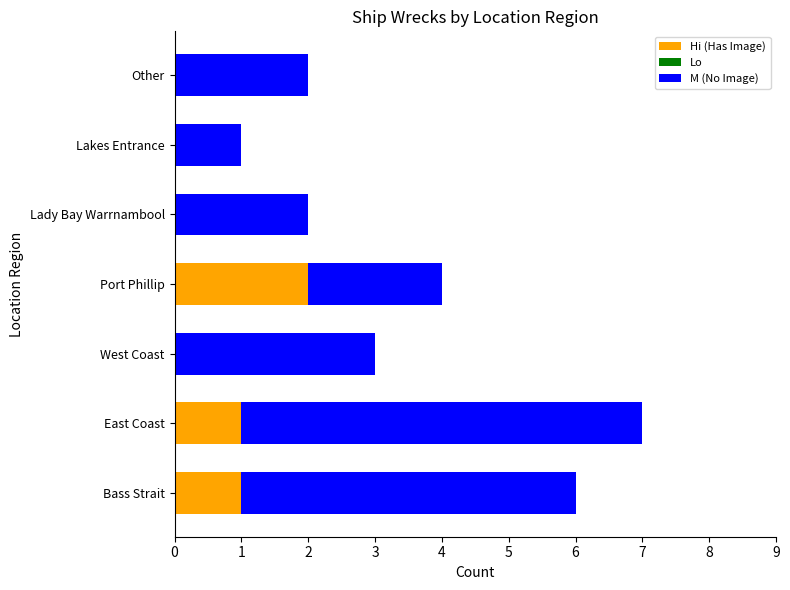

Which category has the highest value in the Hi (Has Image) series?

Port Phillip